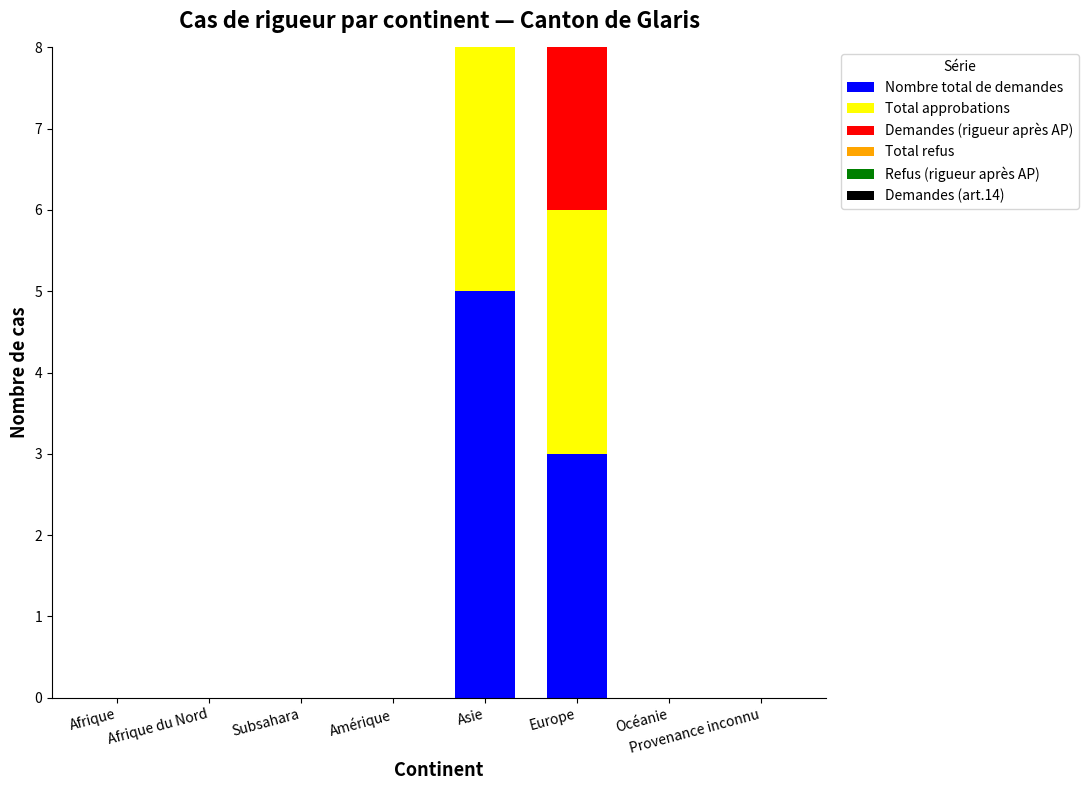

Reading left to right, extract all data points from this chart.

Nombre total de demandes: Afrique=0	Afrique du Nord=0	Subsahara=0	Amérique=0	Asie=5	Europe=3	Océanie=0	Provenance inconnu=0
Total approbations: Afrique=0	Afrique du Nord=0	Subsahara=0	Amérique=0	Asie=5	Europe=3	Océanie=0	Provenance inconnu=0
Demandes (rigueur après AP): Afrique=0	Afrique du Nord=0	Subsahara=0	Amérique=0	Asie=5	Europe=2	Océanie=0	Provenance inconnu=0
Total refus: Afrique=0	Afrique du Nord=0	Subsahara=0	Amérique=0	Asie=0	Europe=0	Océanie=0	Provenance inconnu=0
Refus (rigueur après AP): Afrique=0	Afrique du Nord=0	Subsahara=0	Amérique=0	Asie=0	Europe=0	Océanie=0	Provenance inconnu=0
Demandes (art.14): Afrique=0	Afrique du Nord=0	Subsahara=0	Amérique=0	Asie=0	Europe=1	Océanie=0	Provenance inconnu=0